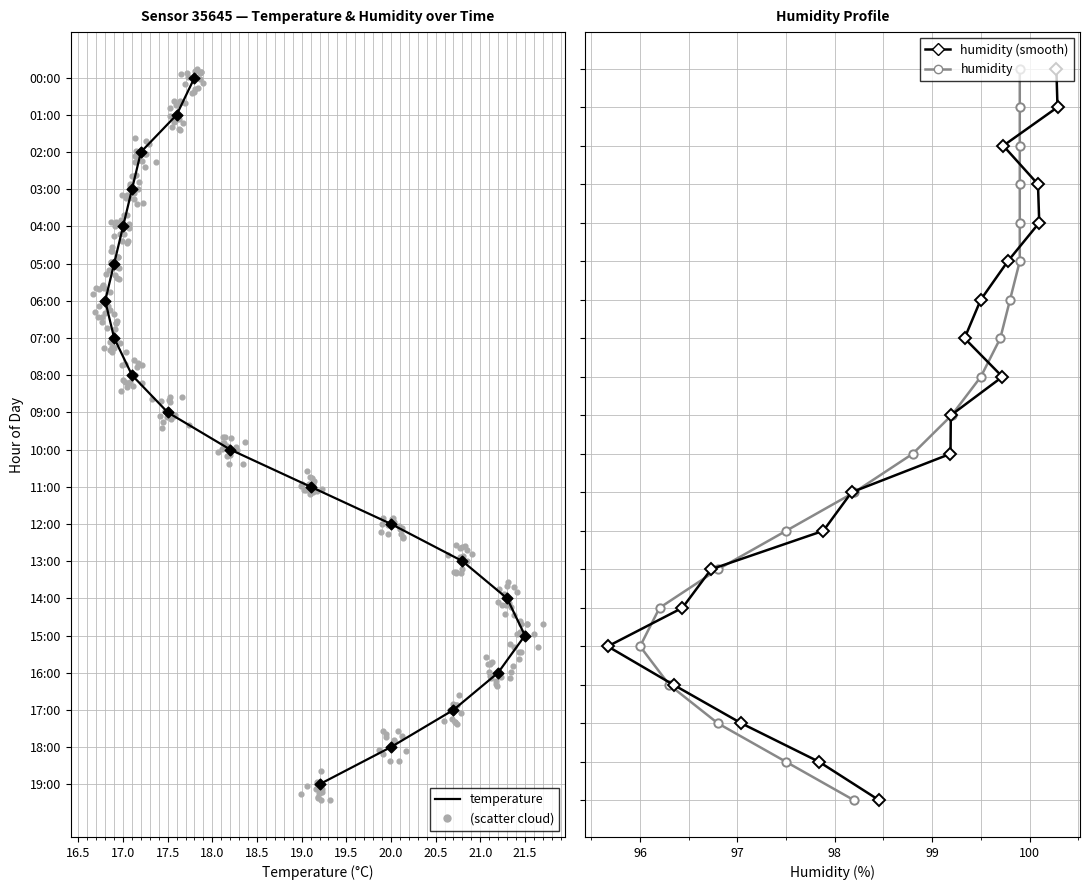

At how many categories does at least one series exceed 17?

2